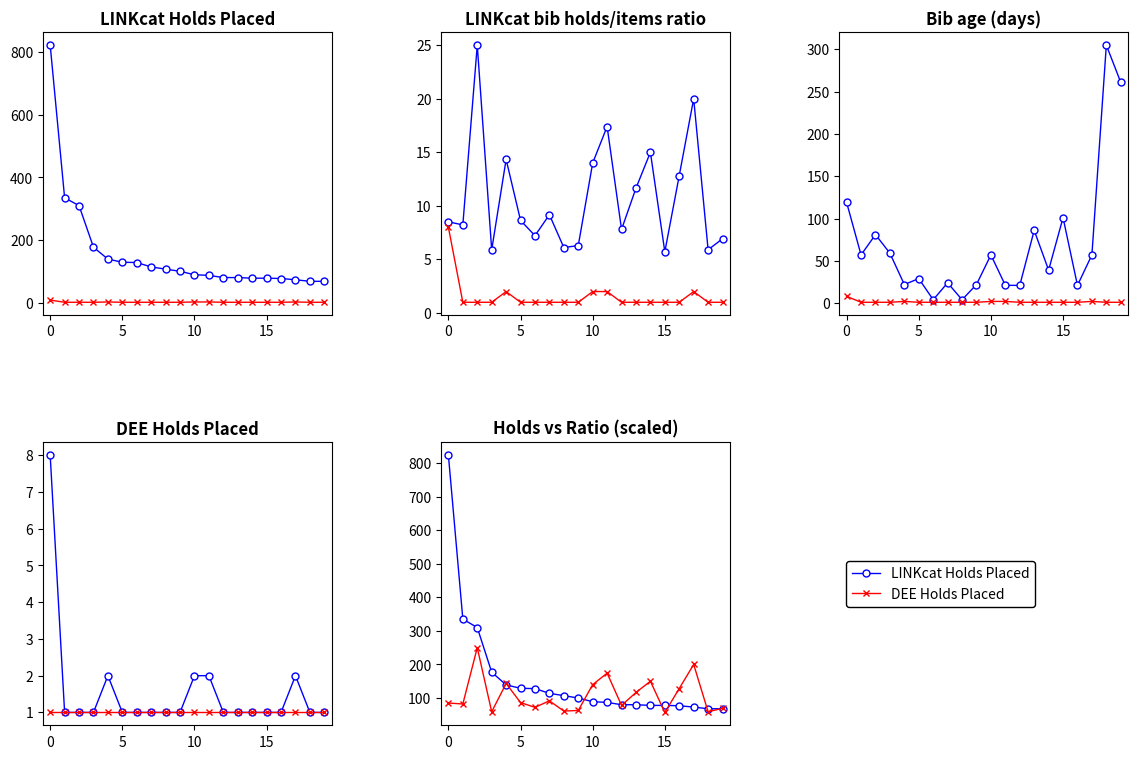

What is the greatest value displayed?

823.0